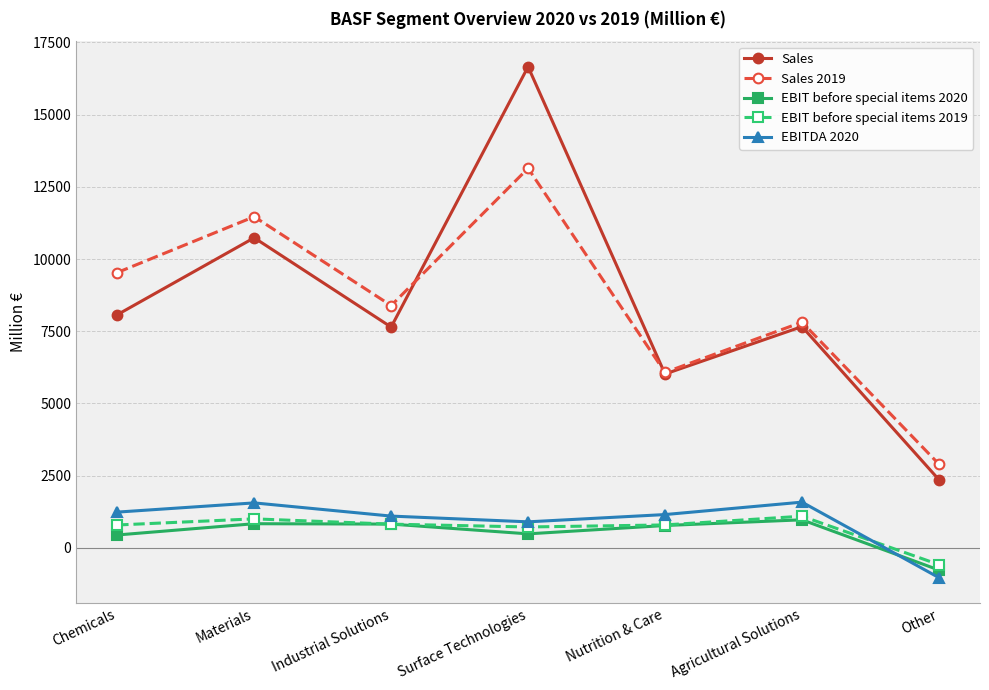

Is it true that Sales equals 8071 at Chemicals?

True